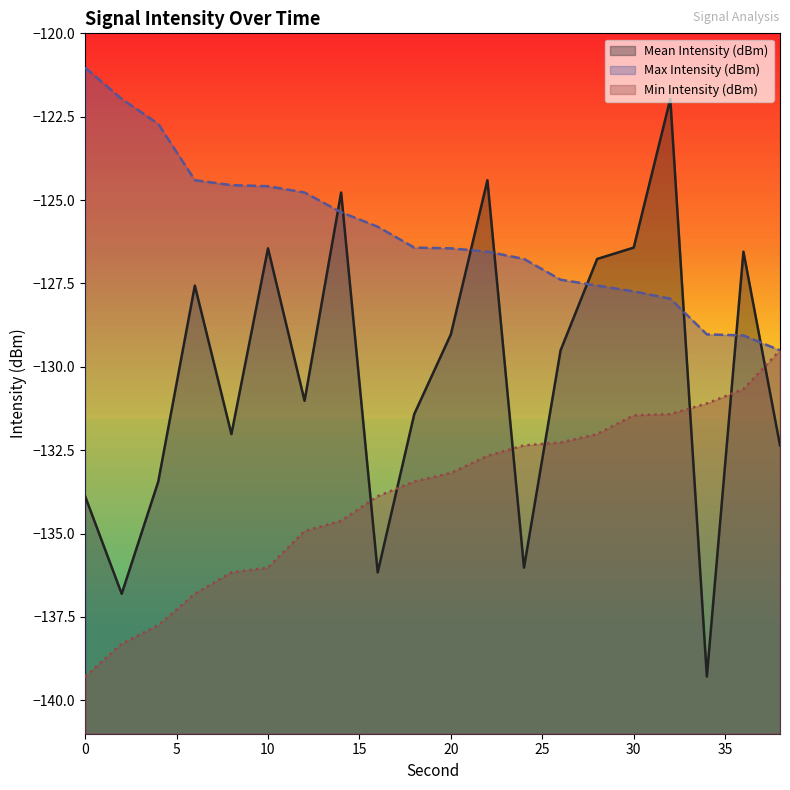

True or false: Mean Intensity (dBm) has more than 2 points higher than both neighbors.

True